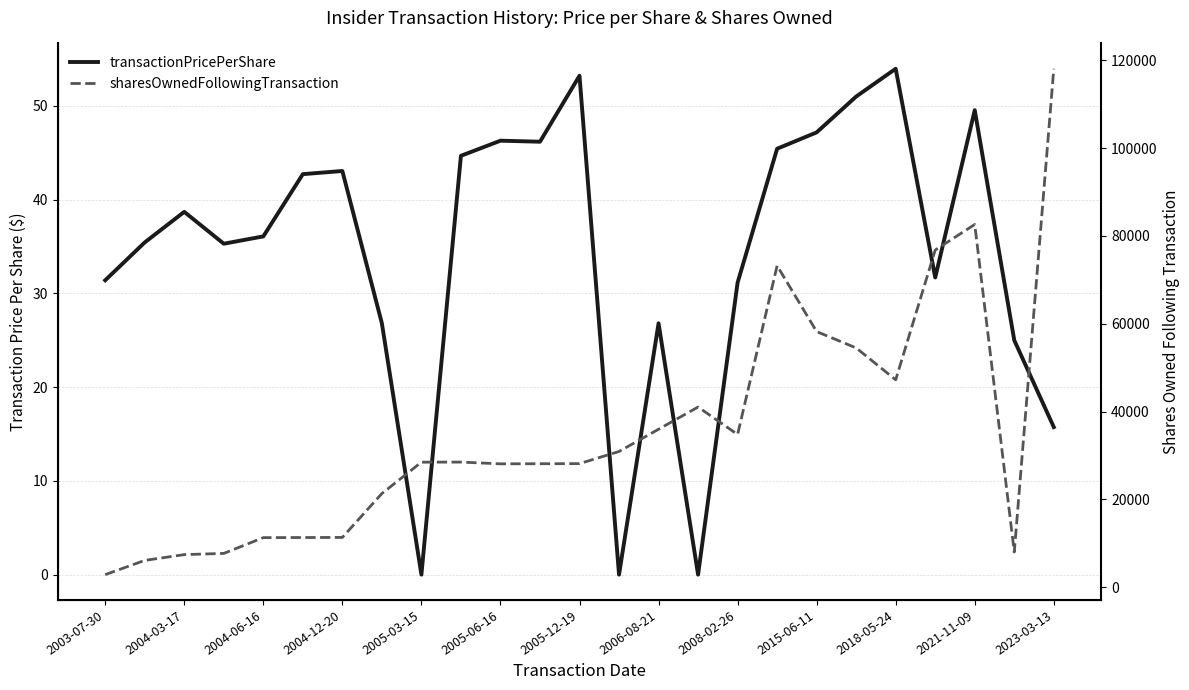

Which series has the widest spread of values?

sharesOwnedFollowingTransaction